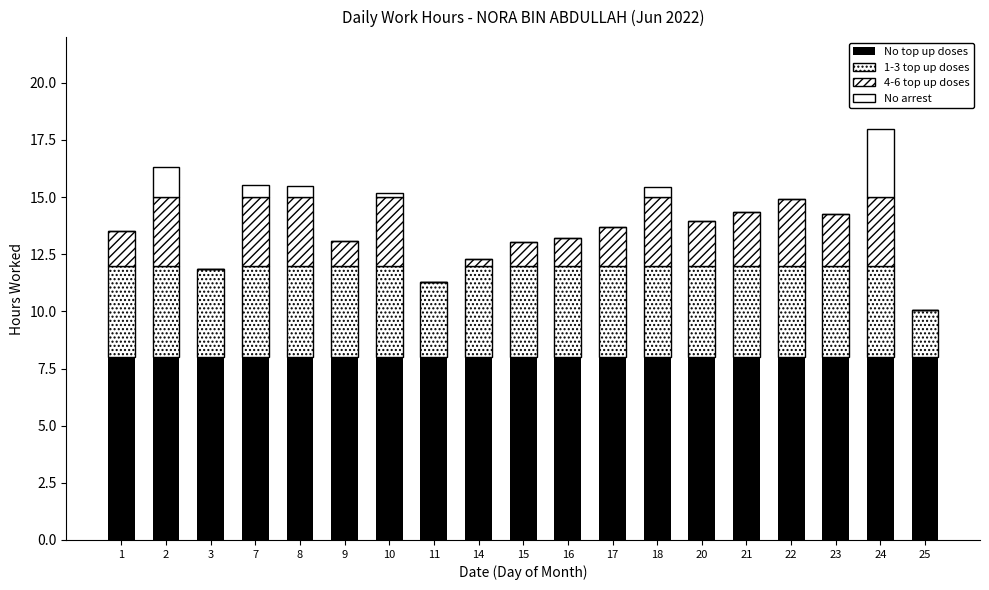

Which series changed the most between 7 and 25?

4-6 top up doses